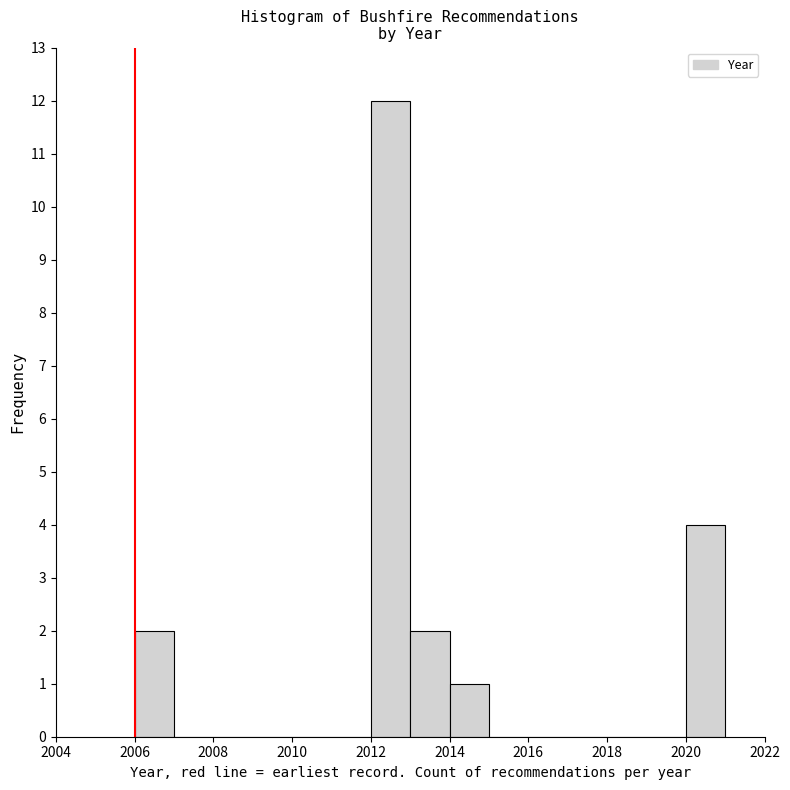

How tall is the bar that spans 2013 to 2014 on the x-axis? The values are not printed on the chart, so give them approximately, as read against the axis.

2